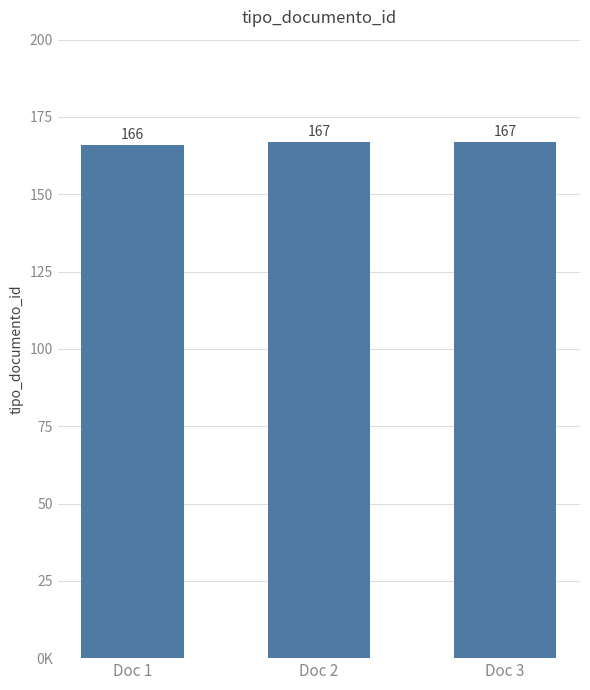

Rank the categories by value from highest to lowest.

Doc 2, Doc 3, Doc 1